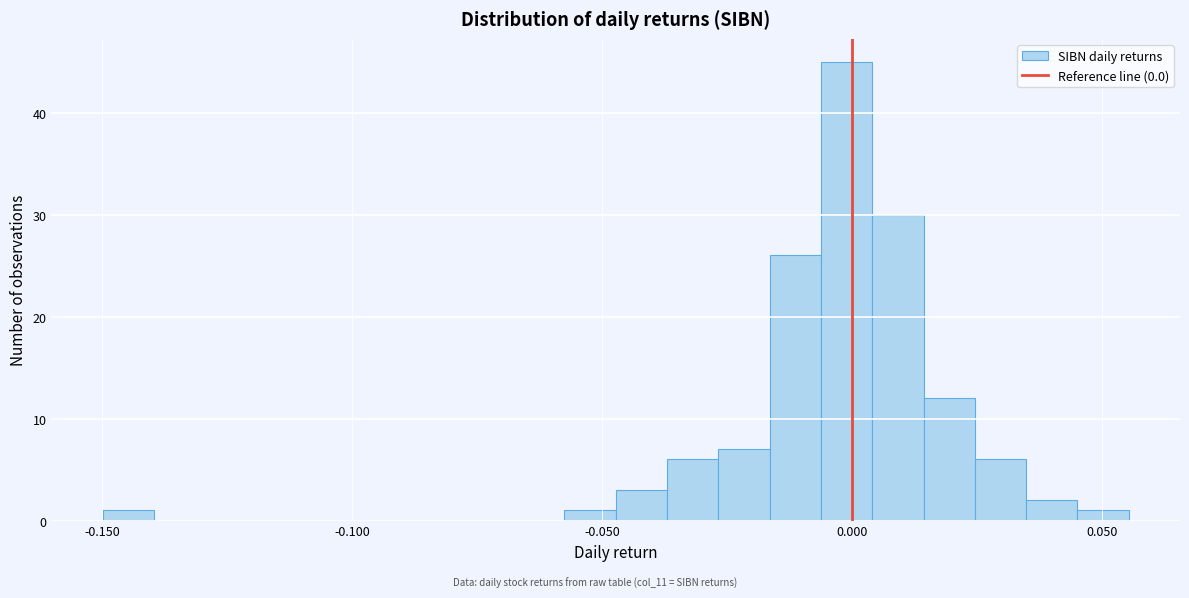

Around what value on the x-axis is the tallest bar? Give the approximate position of its centre, as read against the axis.

0.000